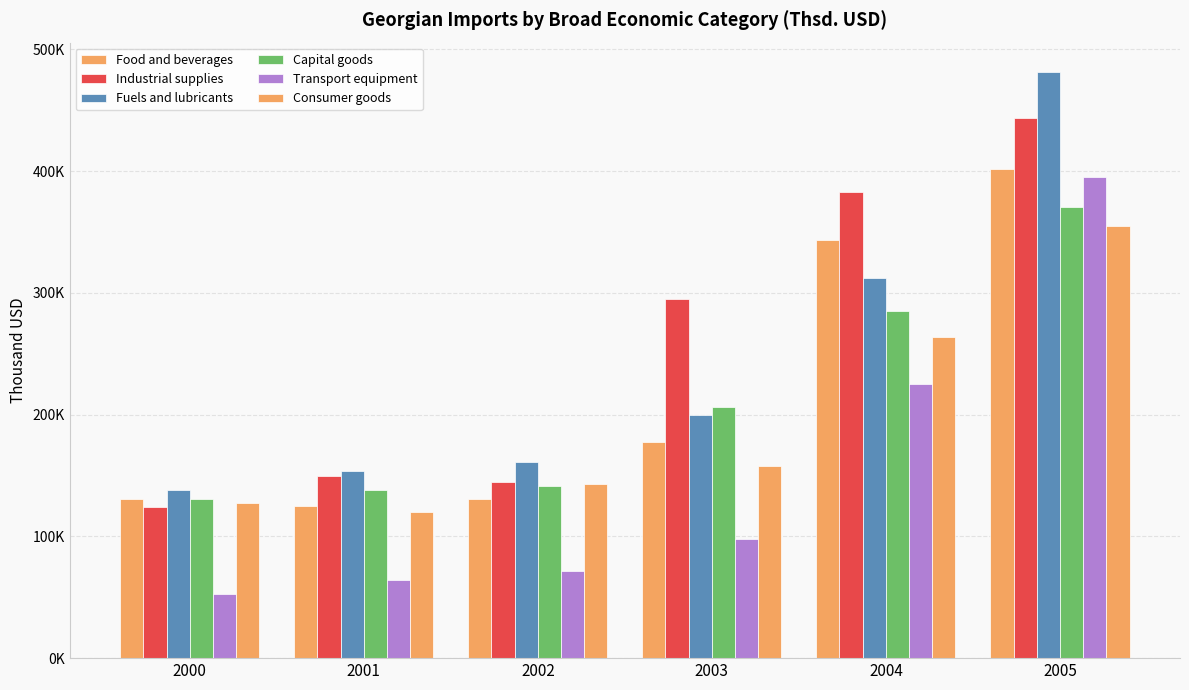

True or false: Industrial supplies has a value of 149899.2 at 2001.

True